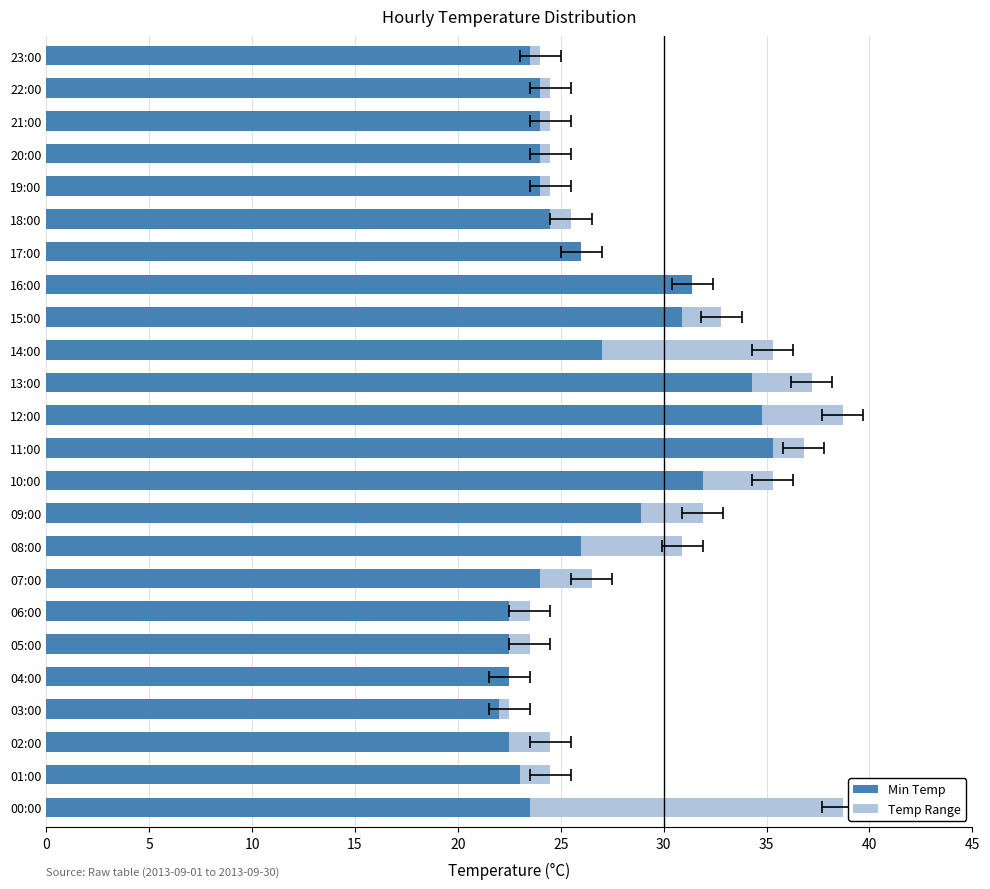

How many values in the Temp Range series exceed 1?

12